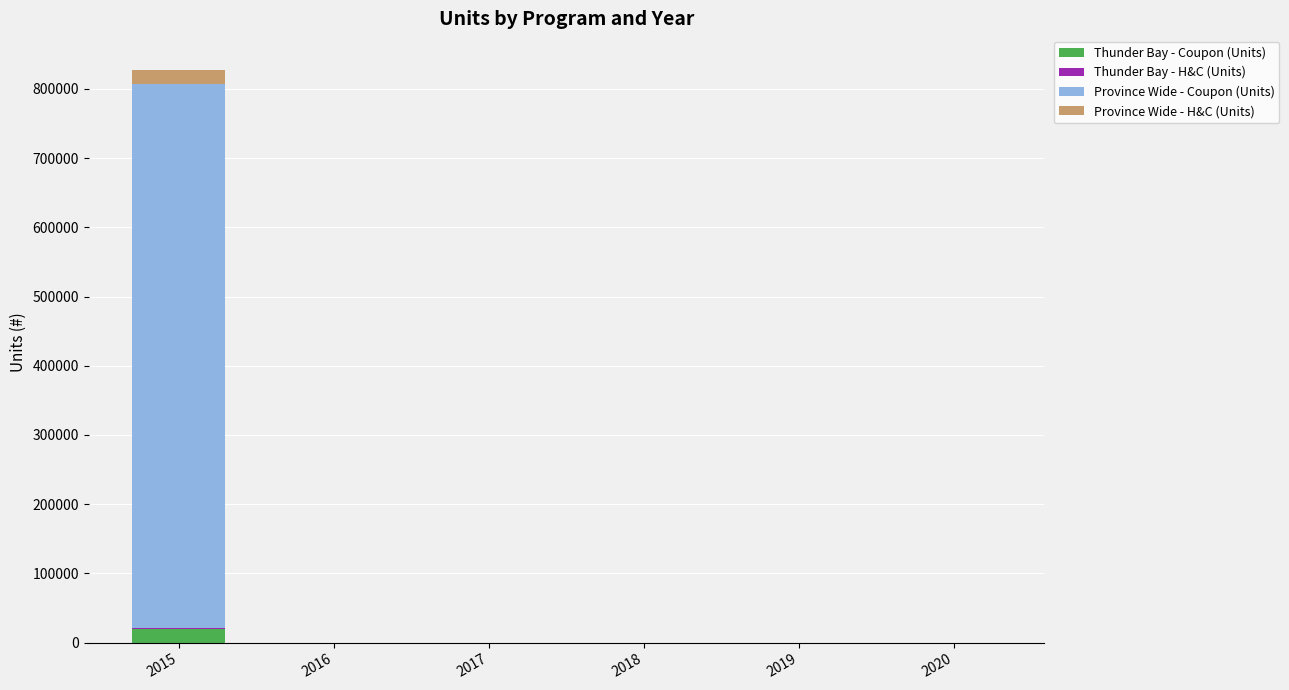

At which category is the sum across all series the highest?

2015